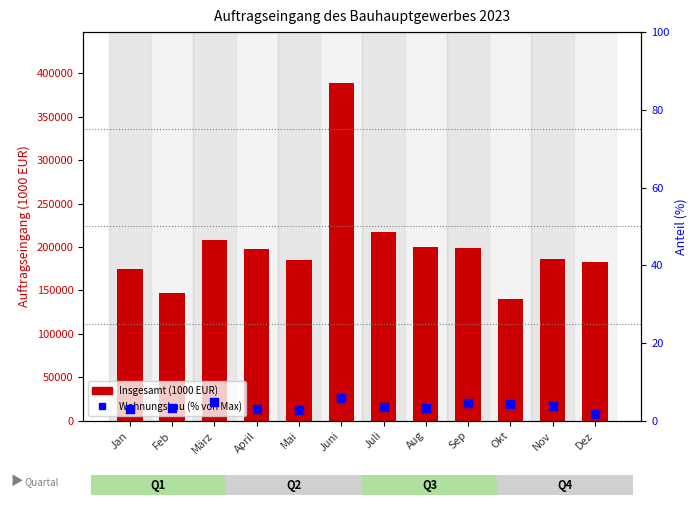

Which series has the largest Y range (max minus min)?

Insgesamt